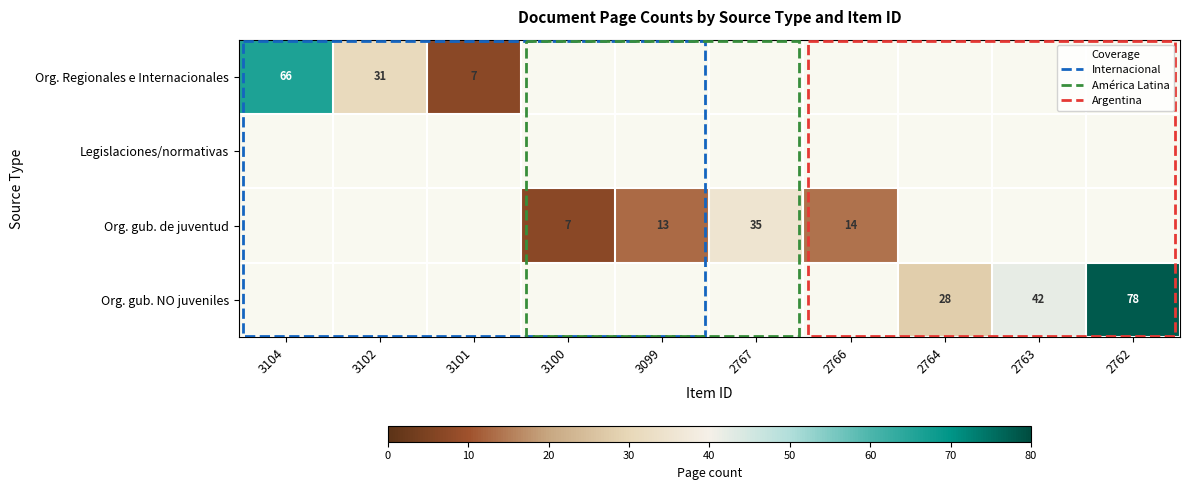

The Org. Regionales e Internacionales series shows 66 at 3104. True or false?

True